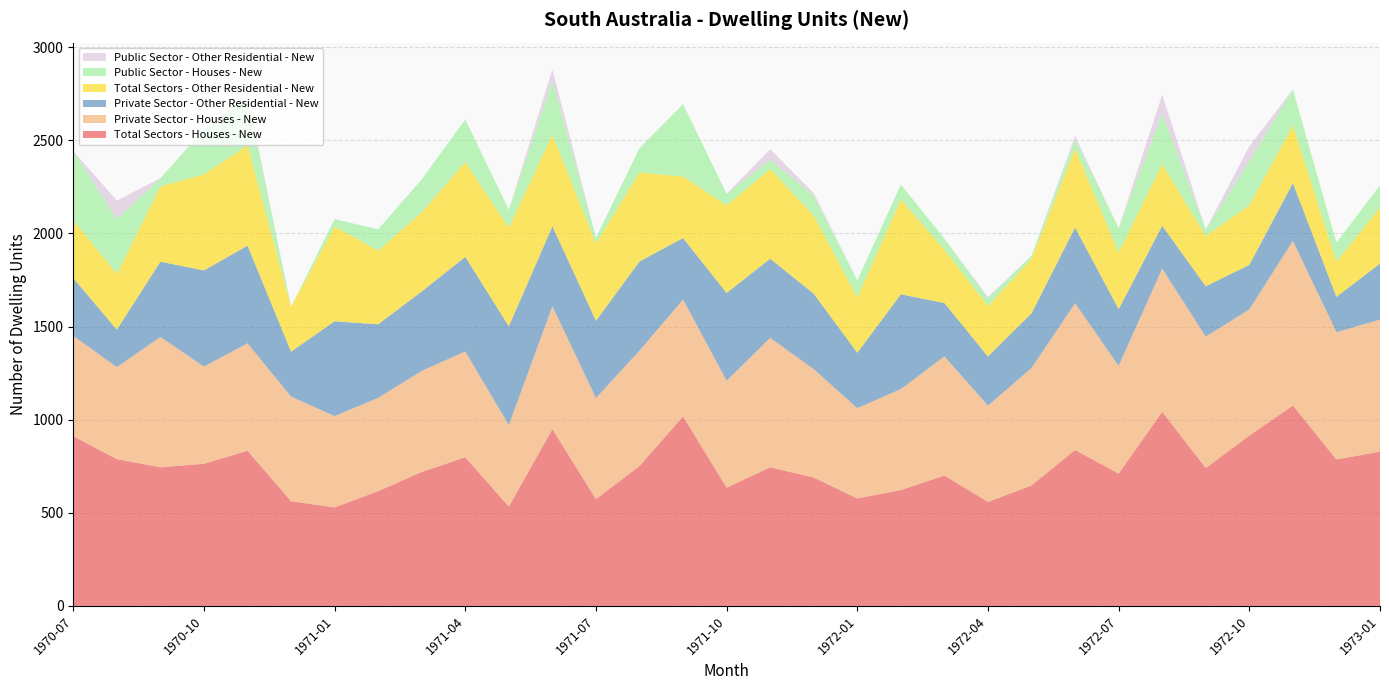

Reading left to right, what are all the values shown in this chart?

Total Sectors - Houses - New: 911	788	744	763	833	562	529	616	719	798	533	949	573	751	1017	635	744	689	577	622	700	558	647	837	710	1042	740	914	1076	786	828
Private Sector - Houses - New: 539	494	700	522	577	562	490	501	543	568	438	660	543	620	628	574	695	582	485	542	640	517	631	788	579	769	706	678	884	684	709
Private Sector - Other Residential - New: 310	201	404	516	524	241	509	395	426	508	530	429	415	478	330	471	425	405	297	509	286	264	293	406	304	230	270	239	310	189	301
Total Sectors - Other Residential - New: 310	300	404	516	539	241	509	395	426	508	530	491	415	478	330	471	482	419	297	509	286	271	293	424	304	330	270	320	310	189	301
Public Sector - Houses - New: 372	294	44	241	256	0	39	115	176	230	95	289	30	131	389	61	49	107	92	80	60	41	16	49	131	273	34	236	192	102	119
Public Sector - Other Residential - New: 0	99	0	0	15	0	0	0	0	0	0	62	0	0	0	0	57	14	0	0	0	7	0	18	0	100	0	81	0	0	0